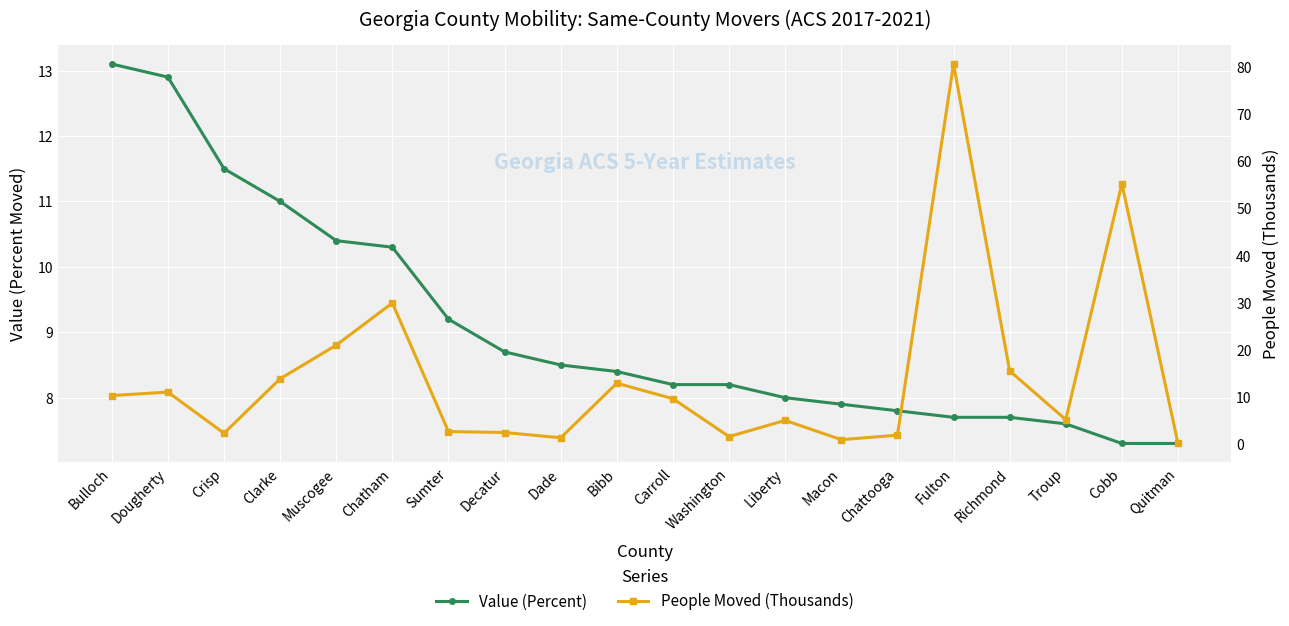

Reading left to right, what are all the values shown in this chart?

Value (Percent): 13.1	12.9	11.5	11.0	10.4	10.3	9.2	8.7	8.5	8.4	8.2	8.2	8.0	7.9	7.8	7.7	7.7	7.6	7.3	7.3
People Moved (Thousands): 10.3	11.1	2.3	13.9	21.0	29.9	2.7	2.5	1.4	12.9	9.6	1.6	5.1	1.0	1.9	80.6	15.6	5.2	55.2	0.2